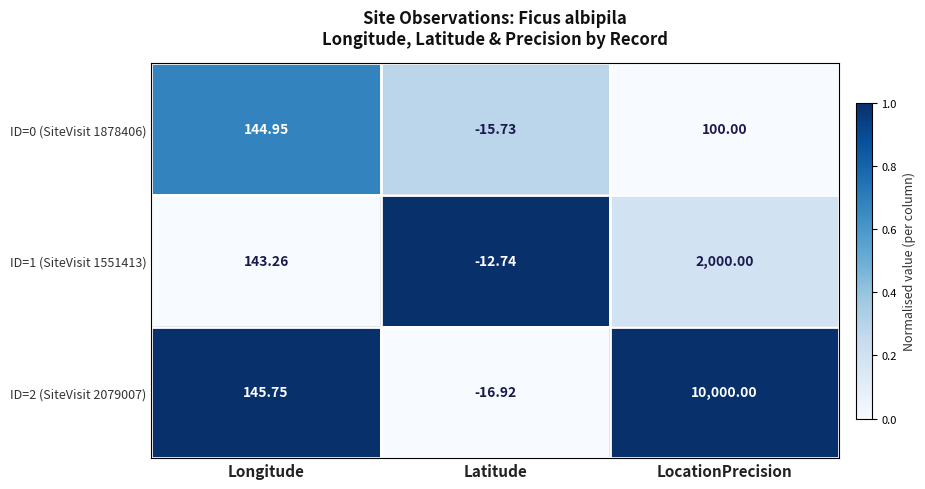

Rank the series by their maximum value, from highest to lowest.

ID=2 (SiteVisit 2079007), ID=1 (SiteVisit 1551413), ID=0 (SiteVisit 1878406)